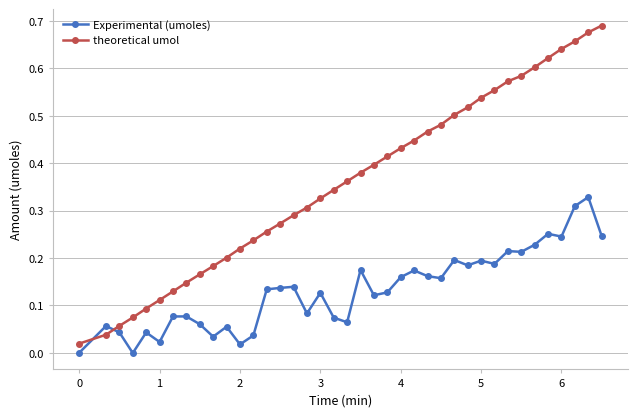

Which series has the largest range (max minus min)?

theoretical umol